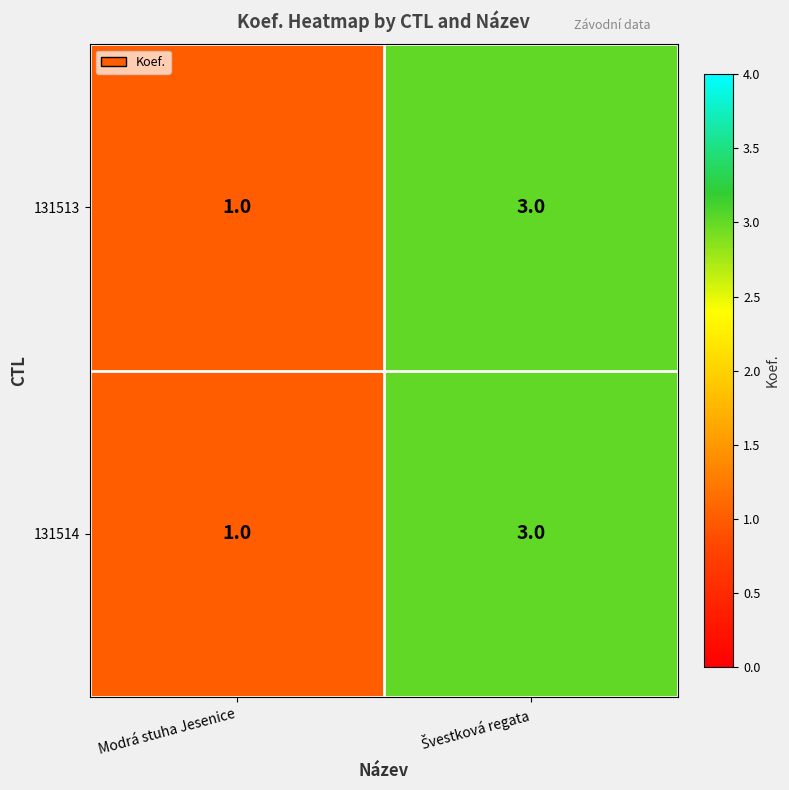

True or false: 131514 has a value of 0 at Modrá stuha Jesenice.

False